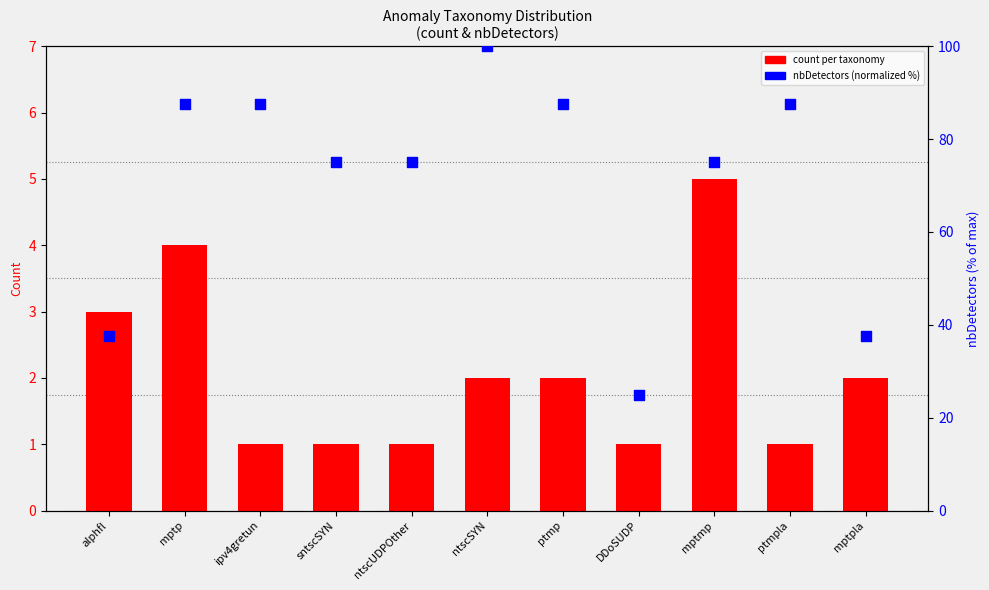

At which category is the sum across all series the highest?

ntscSYN